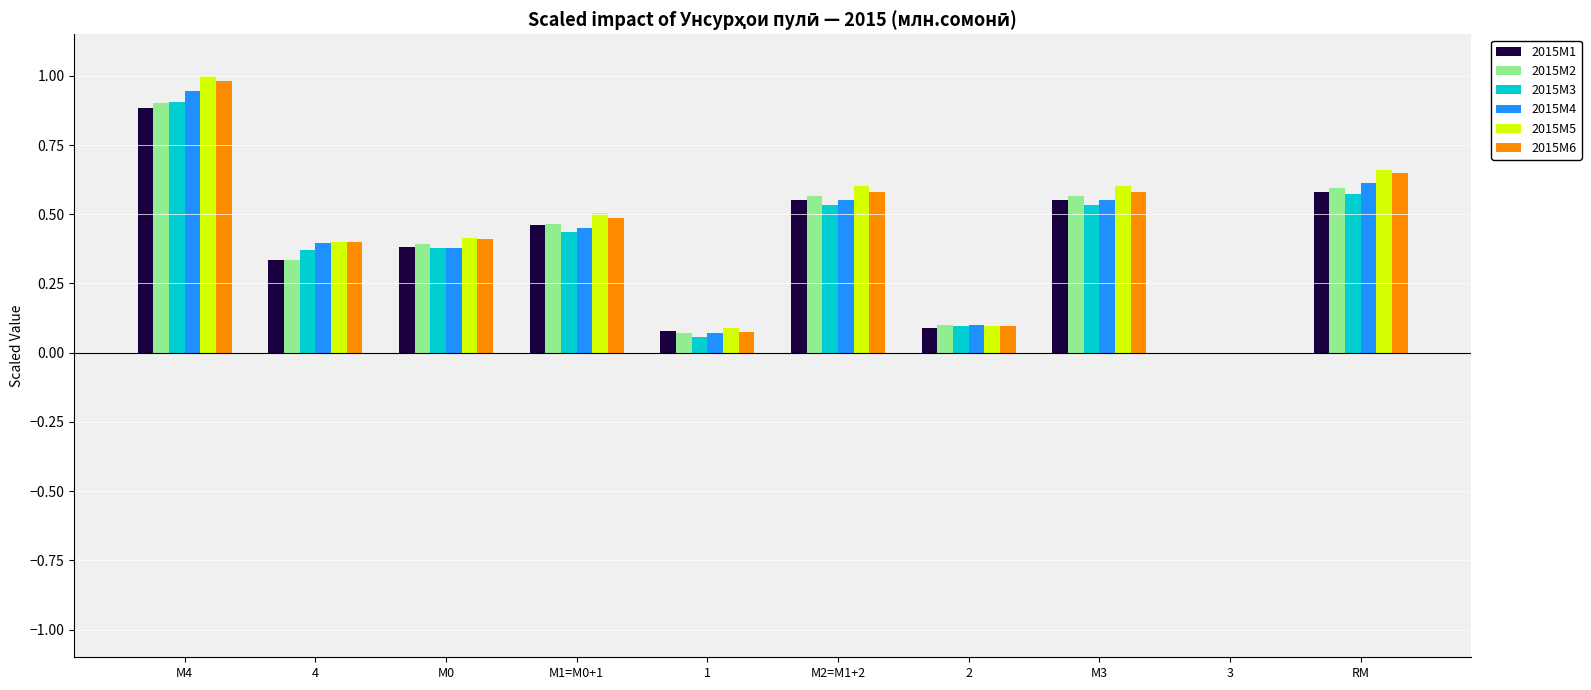

What is the total value across all series at 4?

2.2